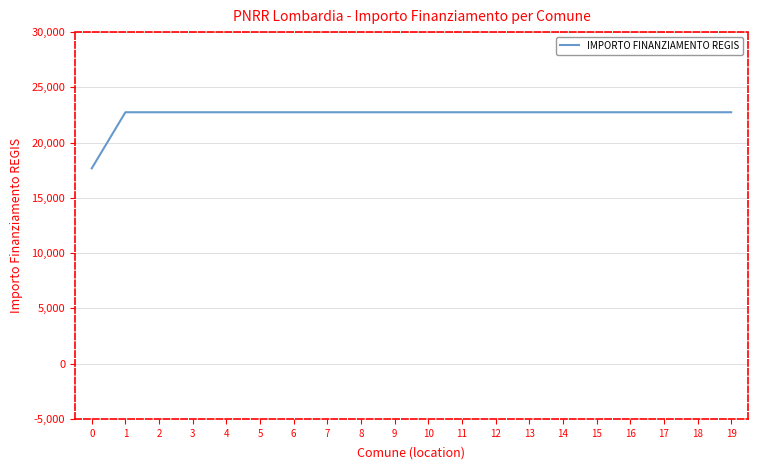

The chart shows a value of 22750.0 at 6. True or false?

True